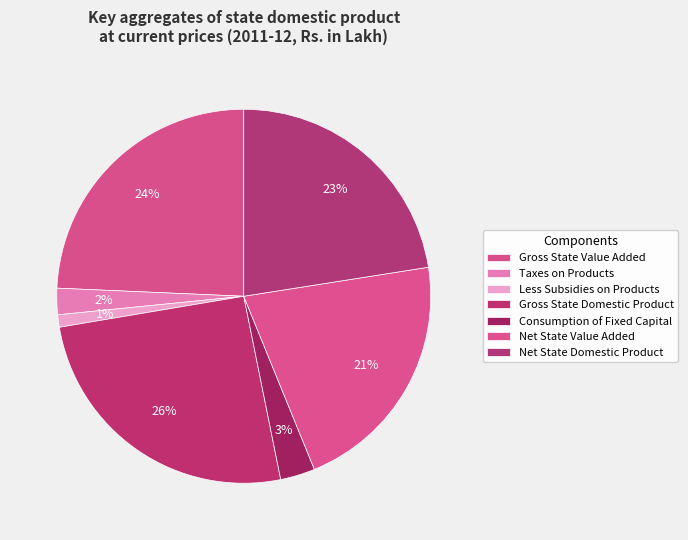

How many slices are in this pie chart?

7